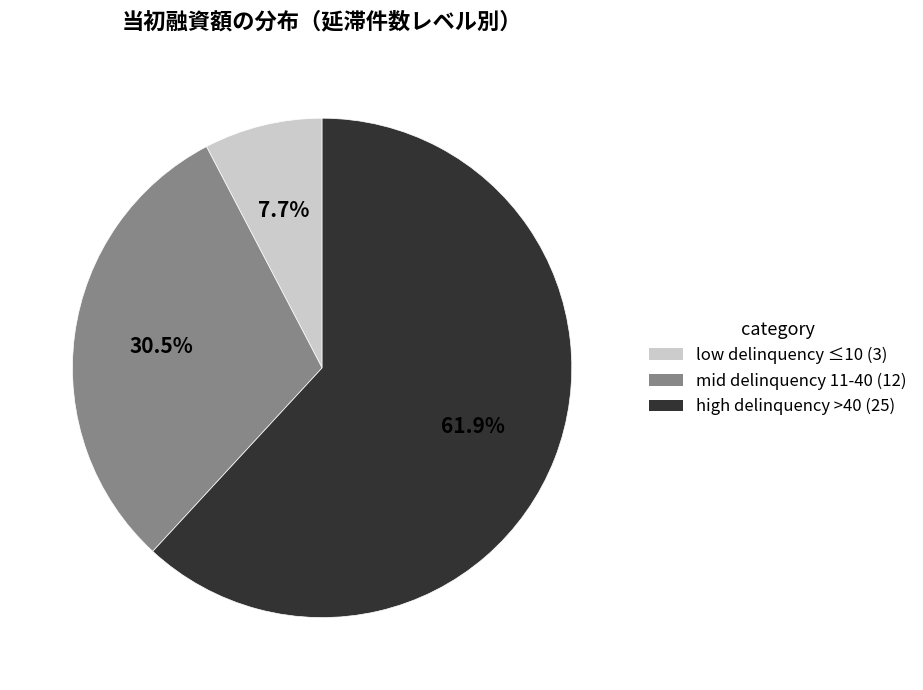

Rank the categories by value from highest to lowest.

high delinquency >40 (25), mid delinquency 11-40 (12), low delinquency ≤10 (3)